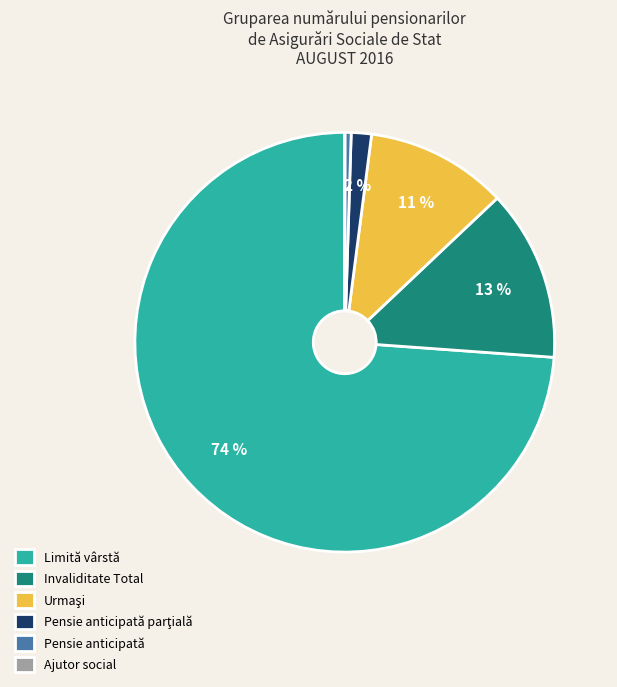

To the nearest percent, what is the difference between the largest and smallest slice percentages?

74%